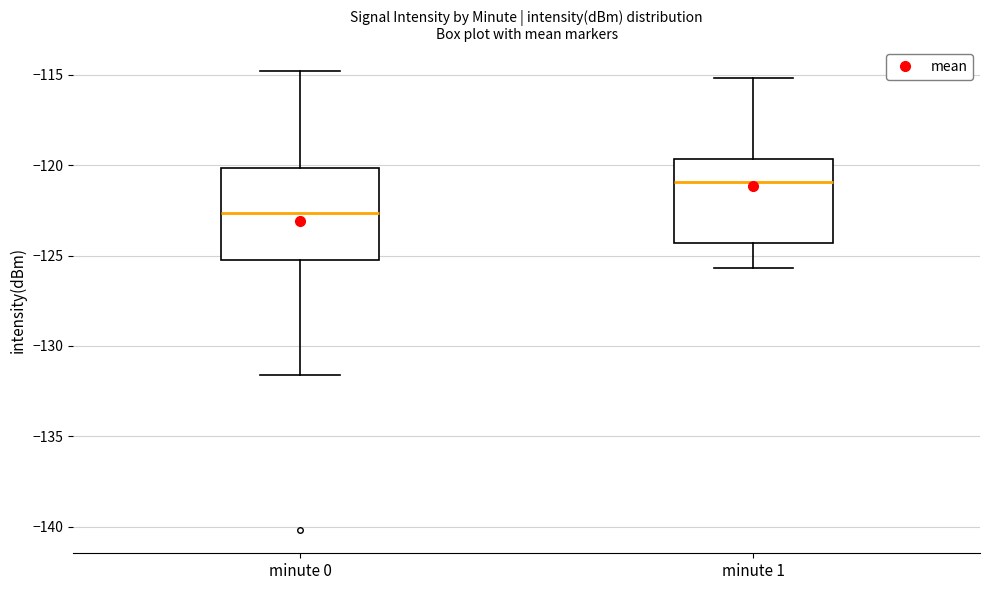

Reading left to right, read every box against the y-axis: the position of its median line, the range the box covers, and the ends of its whiskers. The values are not printed on the chart, so give them approximately, as read against the axis.

minute 0: median -122.5, box -125.0 to -120.0, whiskers -131.5 to -115.0
minute 1: median -121.0, box -124.5 to -119.5, whiskers -125.5 to -115.0